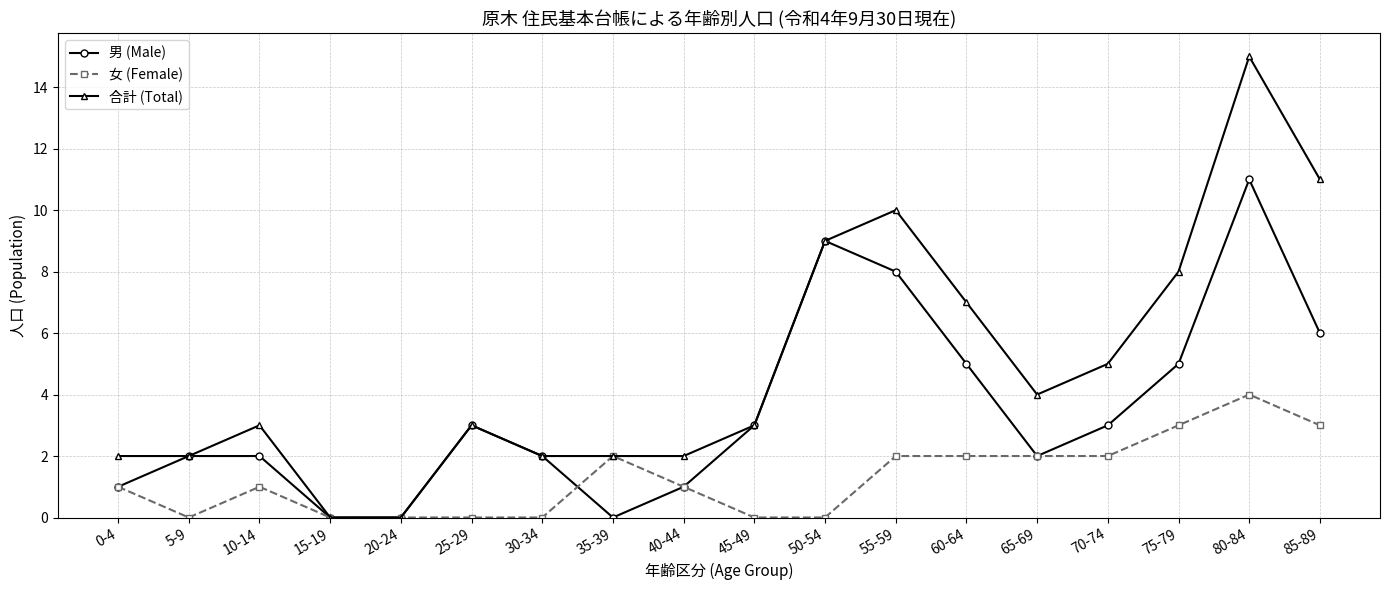

What is the spread (max minus min) of values at 50-54?

9